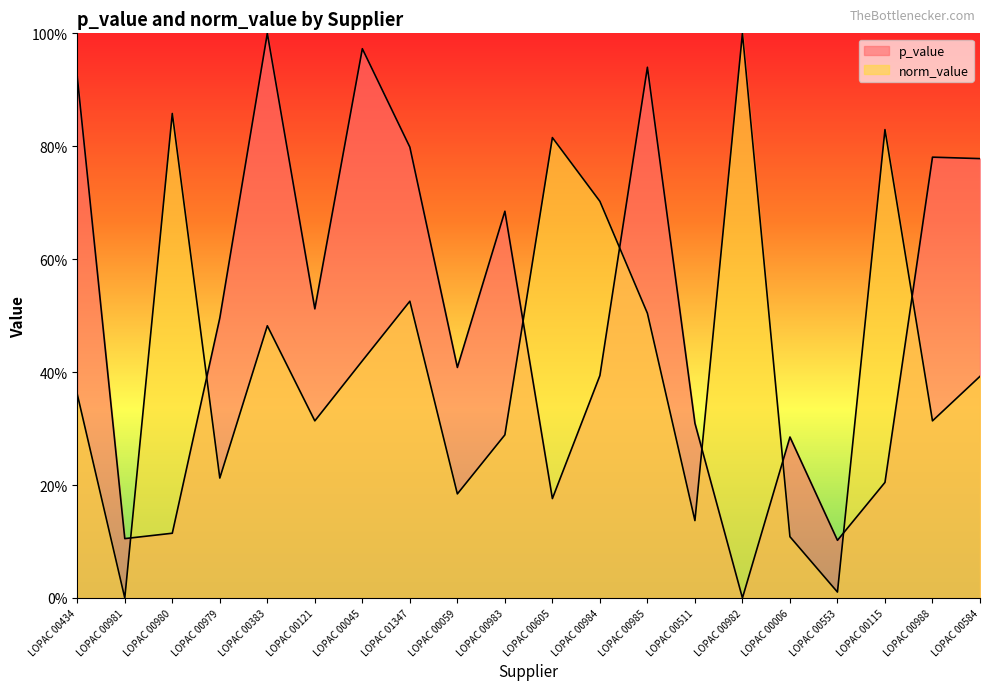

Reading left to right, what are all the values shown in this chart?

p_value: 0.9	0.1	0.1	0.5	1.0	0.5	1.0	0.8	0.4	0.7	0.2	0.4	0.9	0.3	0.0	0.3	0.1	0.2	0.8	0.8
norm_value: 0.4	0.0	0.9	0.2	0.5	0.3	0.4	0.5	0.2	0.3	0.8	0.7	0.5	0.1	1.0	0.1	0.0	0.8	0.3	0.4